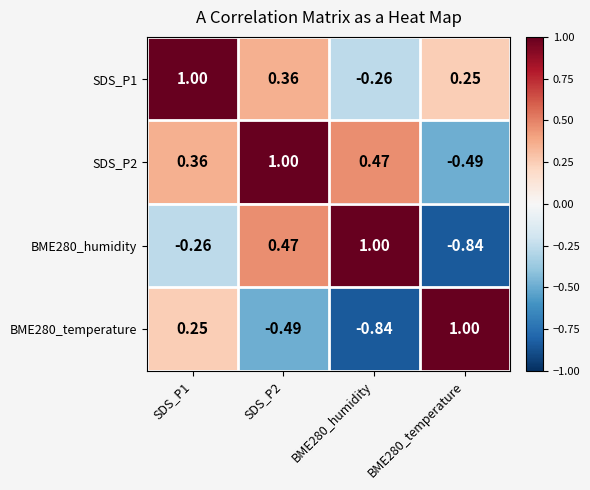

How many values in the SDS_P2 series are below 0?

1